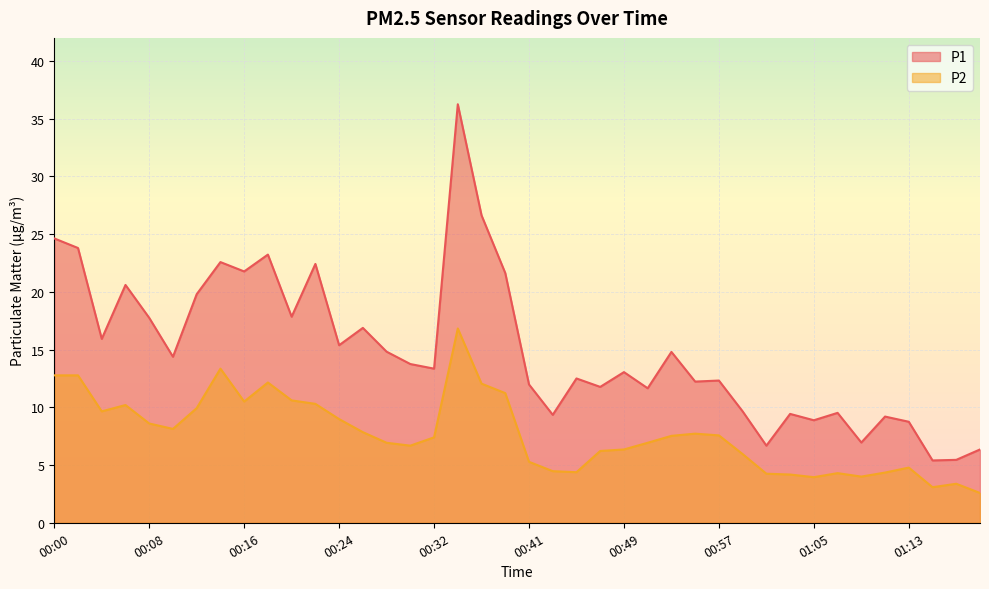

Is it true that P2 equals 15.6 at 00:20?

False